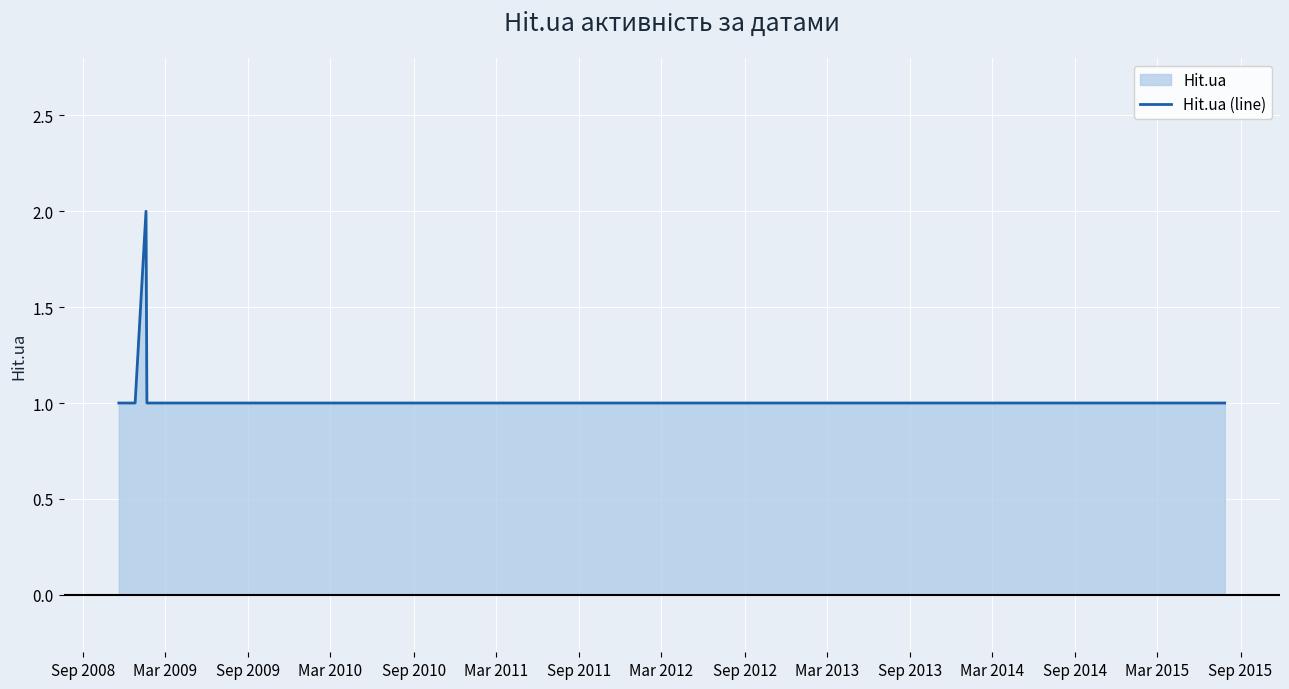

What is the greatest value displayed?

2